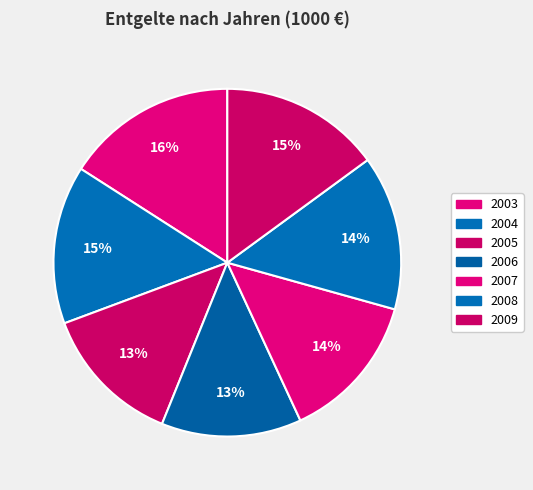

To the nearest percent, what percentage of the pie is 2005?

13%